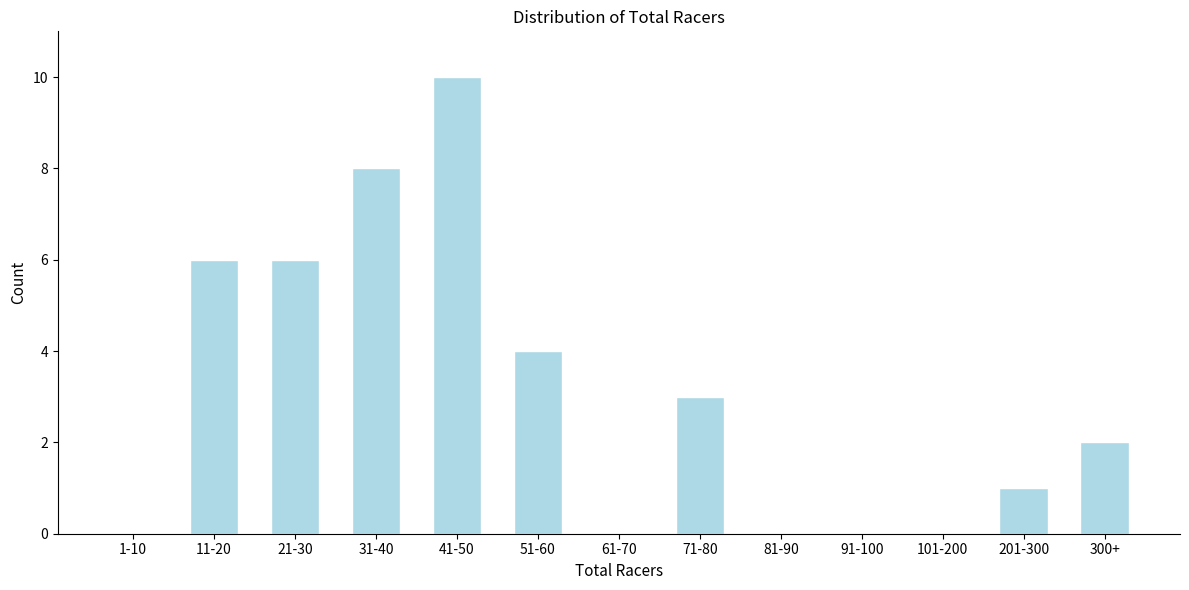

Reading left to right, what are all the values shown in this chart?

1-10=0	11-20=6	21-30=6	31-40=8	41-50=10	51-60=4	61-70=0	71-80=3	81-90=0	91-100=0	101-200=0	201-300=1	300+=2